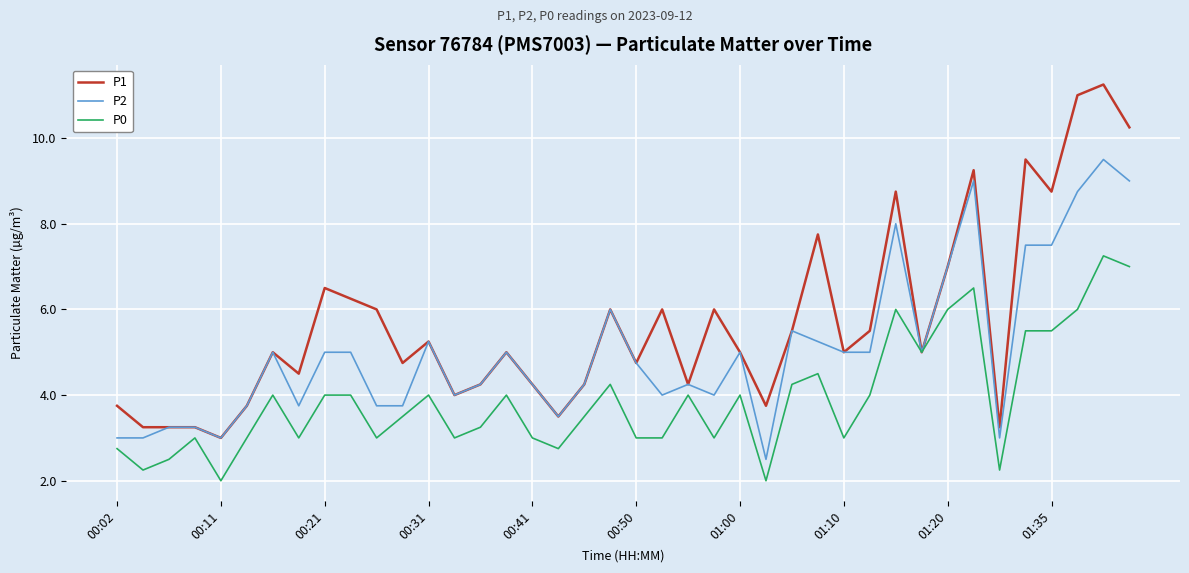

Which series has the largest total across all categories?

P1